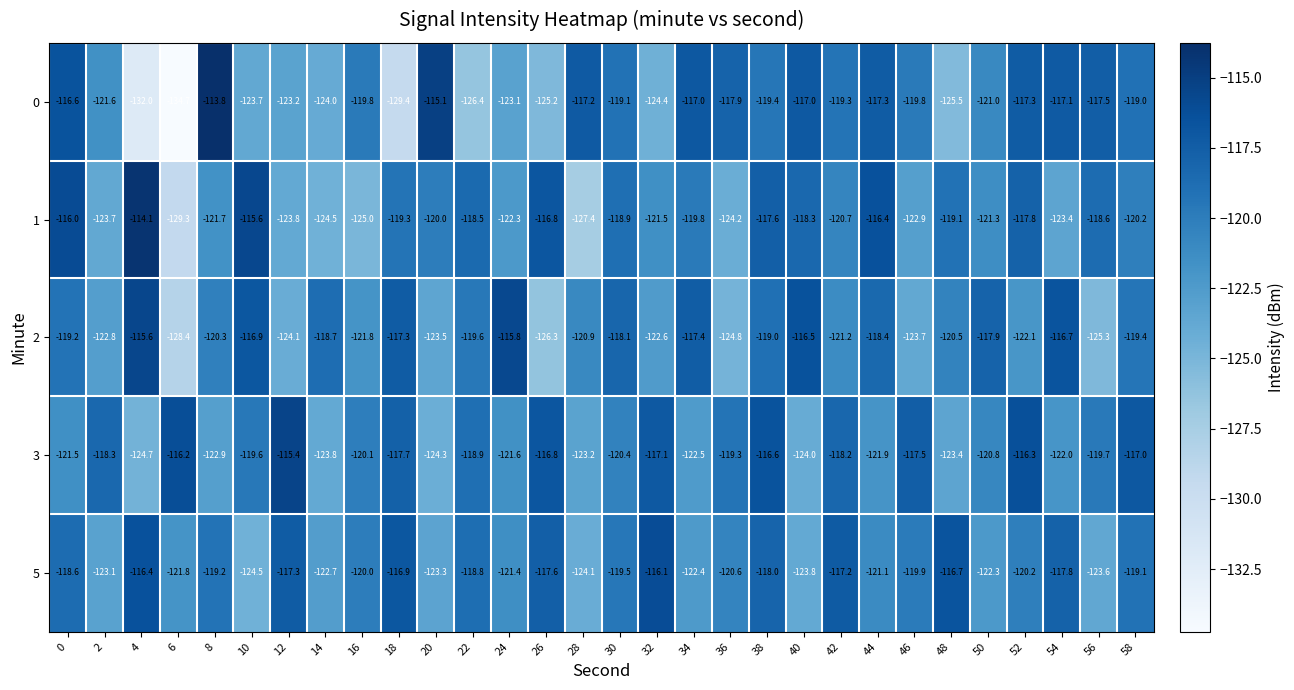

Read the 5 value at 36.

-120.6